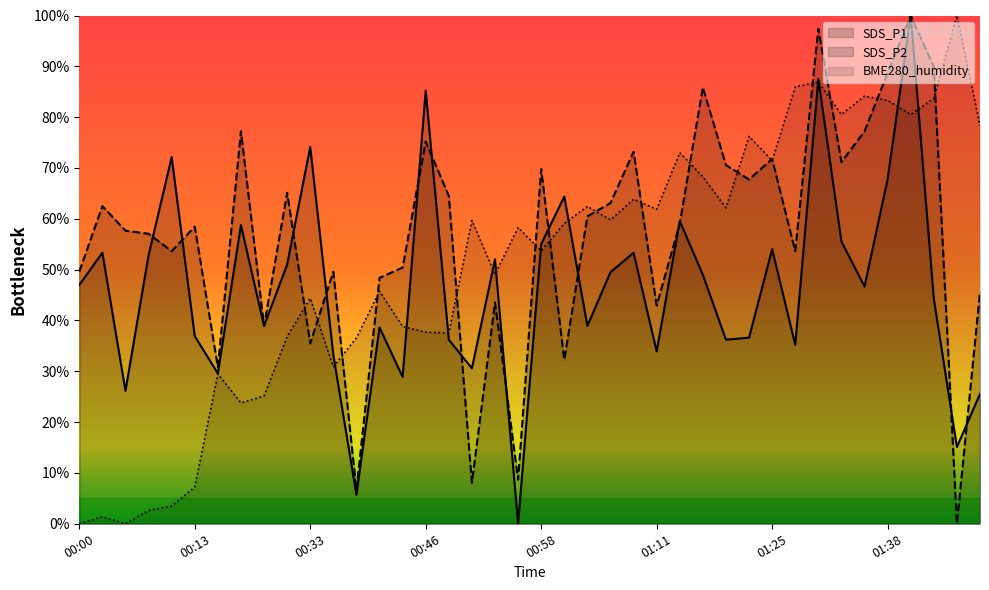

Which series ends up on top after the final intersection of BME280_humidity and SDS_P2?

BME280_humidity